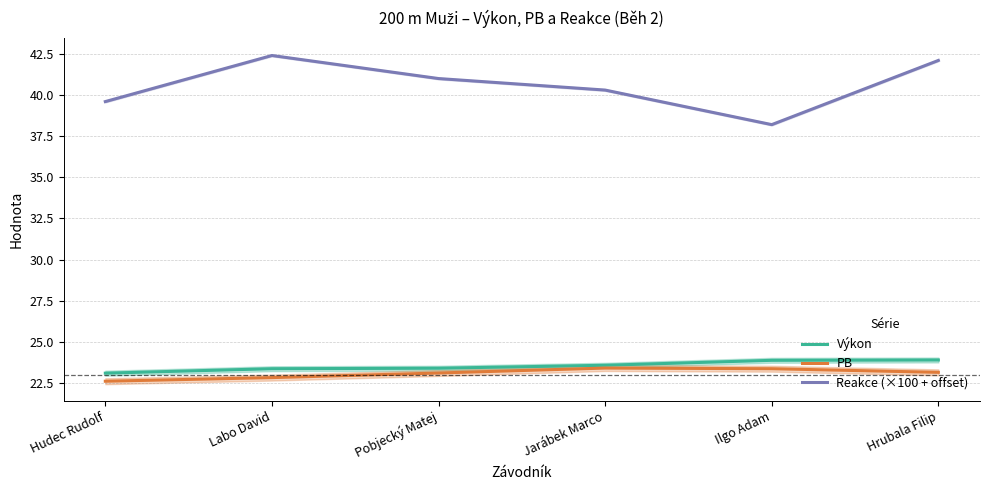

What is the approximate value of Reakce (×100 + offset) at Ilgo Adam?

38.2